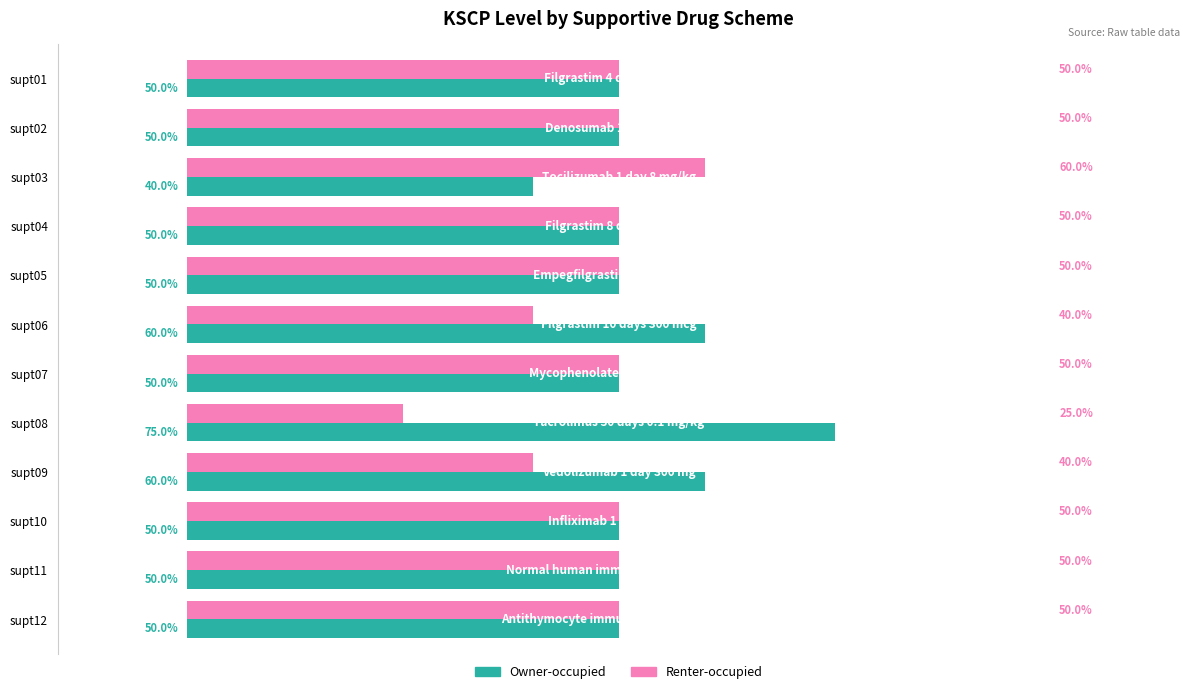

Rank the series by their maximum value, from highest to lowest.

Owner-occupied, Renter-occupied